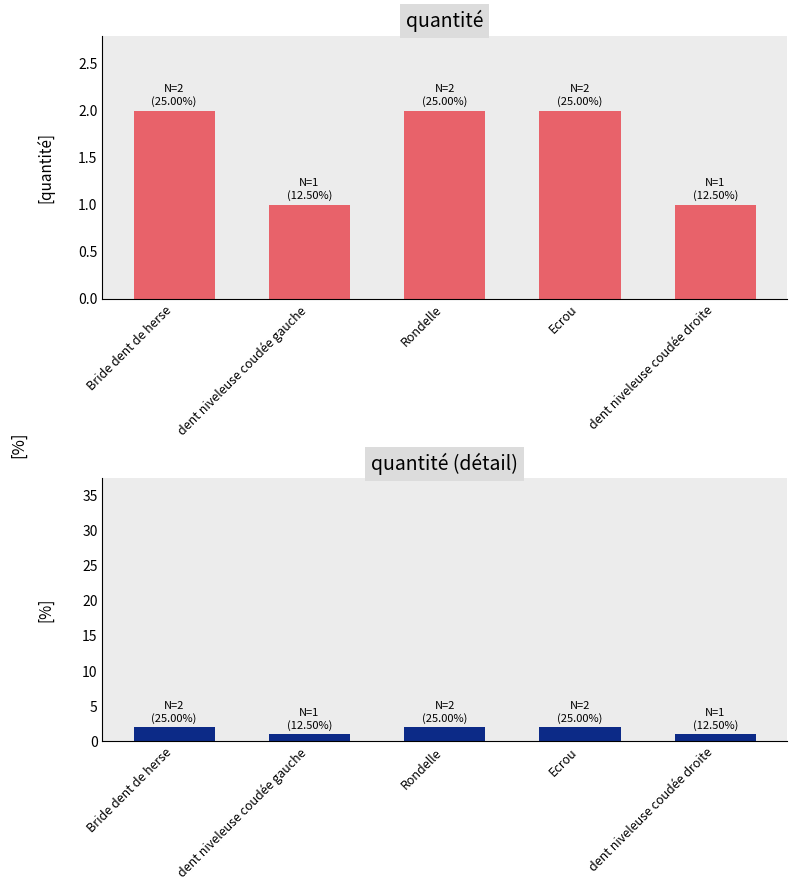

What is the maximum value shown in the chart?

2